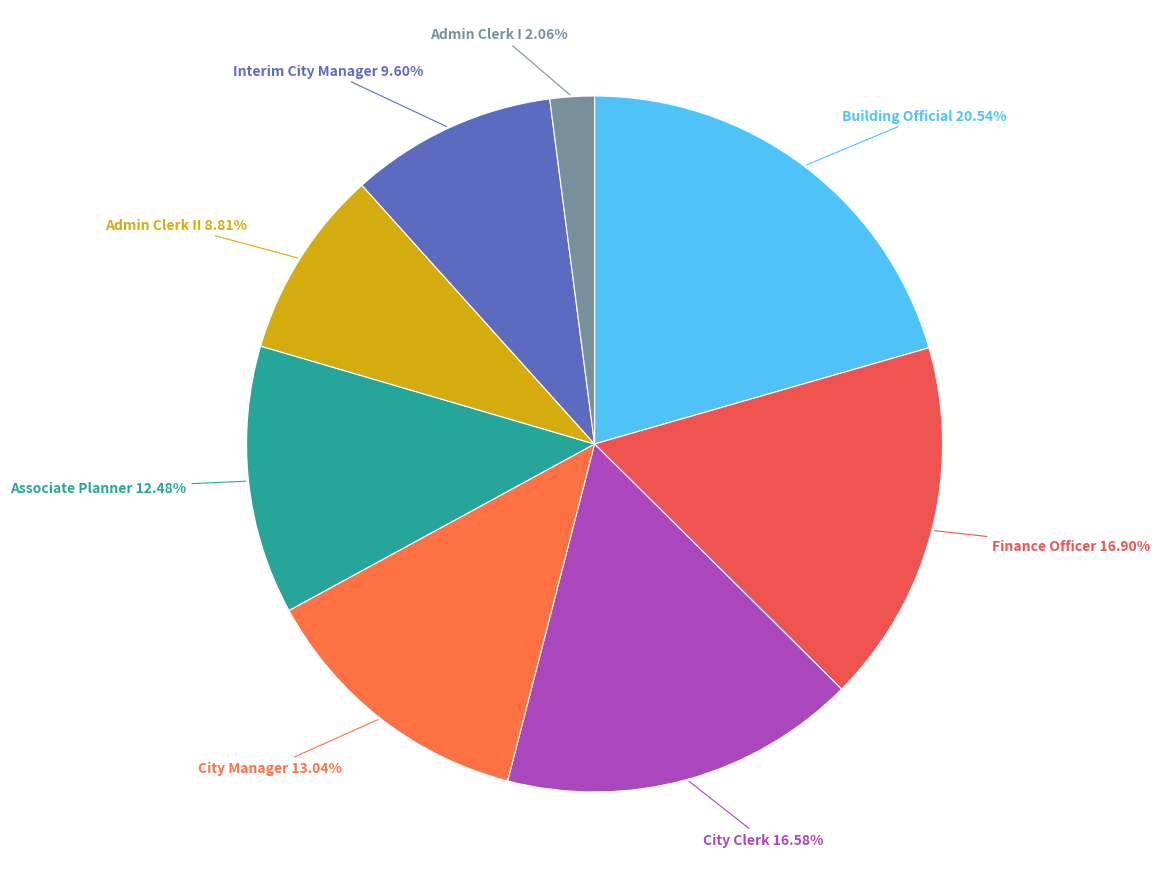

How many segments does this pie chart have?

8